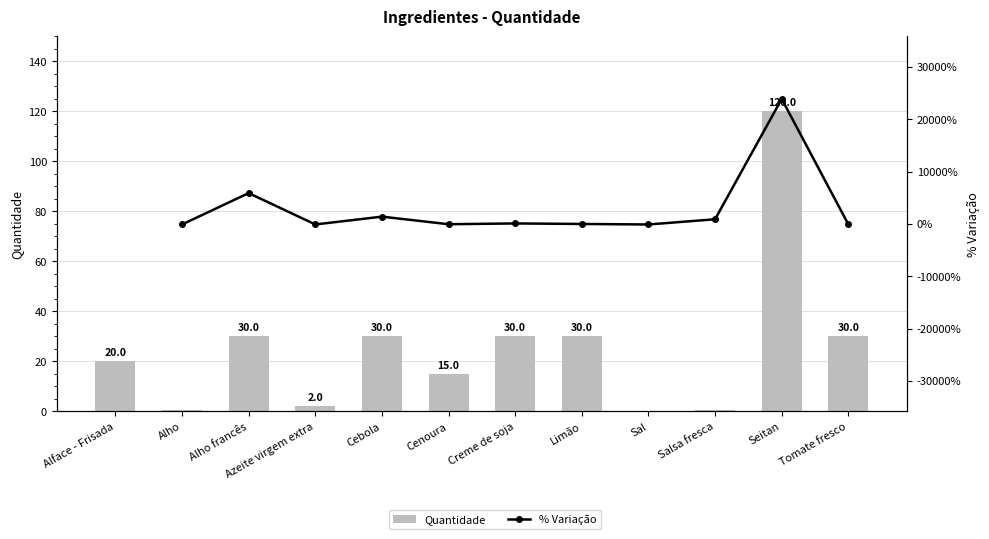

List the labels in order of value, smallest first.

Sal, Alho, Salsa fresca, Azeite virgem extra, Cenoura, Alface - Frisada, Alho francês, Cebola, Creme de soja, Limão, Tomate fresco, Seitan